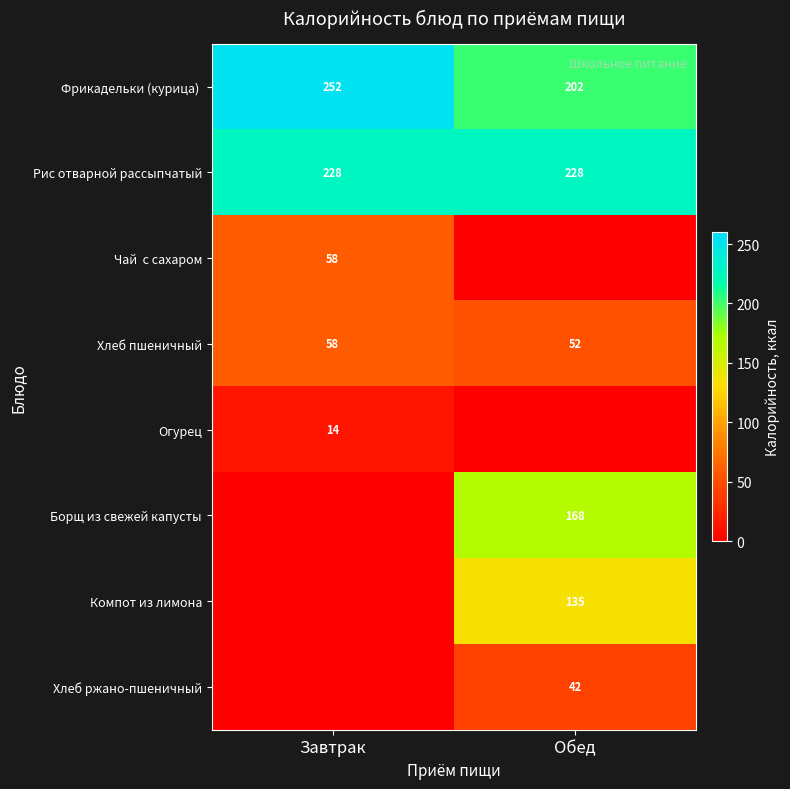

What is the sum of the Хлеб пшеничный values at Завтрак and Обед?

110